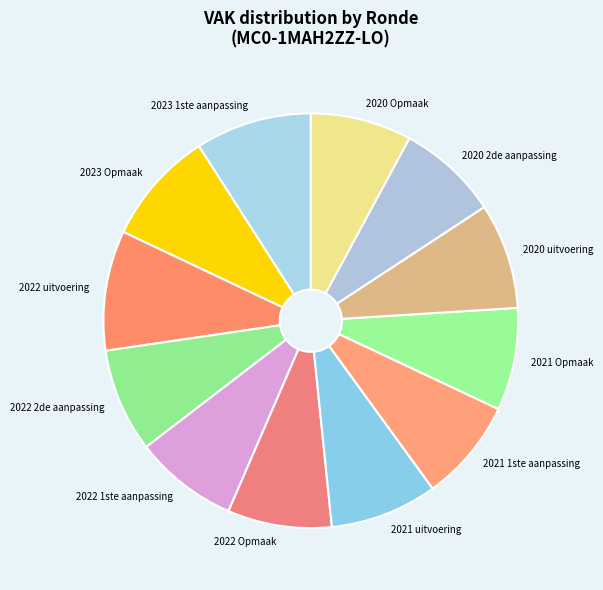

Is the sum of 2023 1ste aanpassing and 2021 uitvoering greater than half?

No